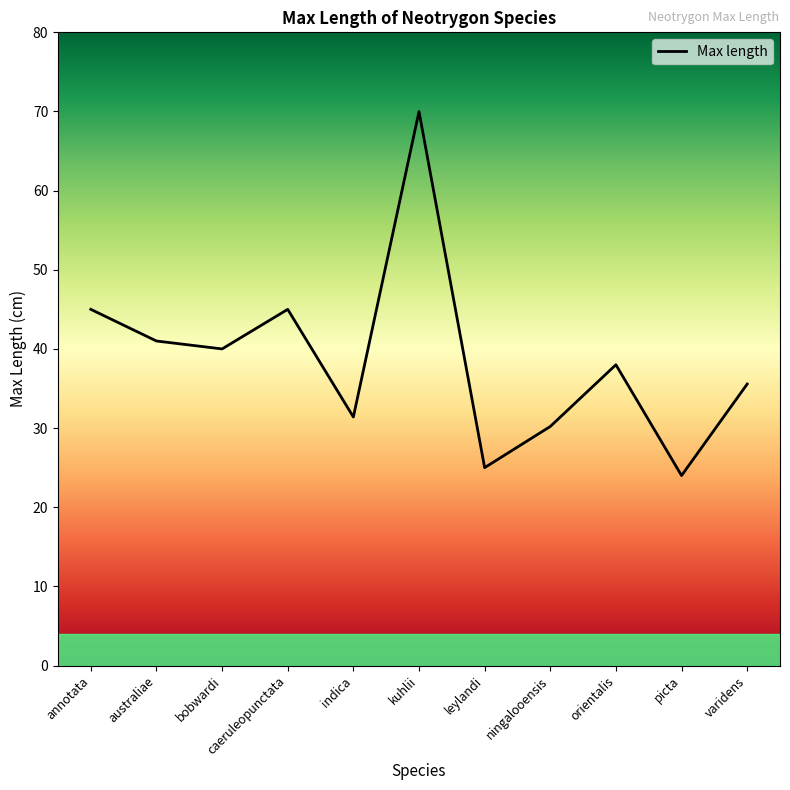

True or false: the data has more than 1 interior local peaks.

True